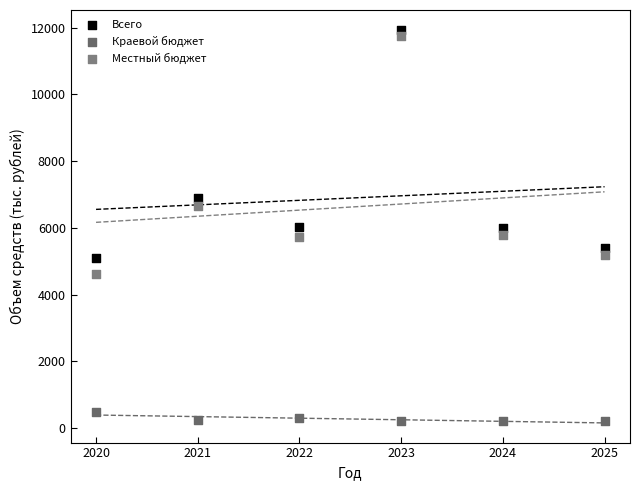

Which series reaches the minimum Y coordinate?

Краевой бюджет